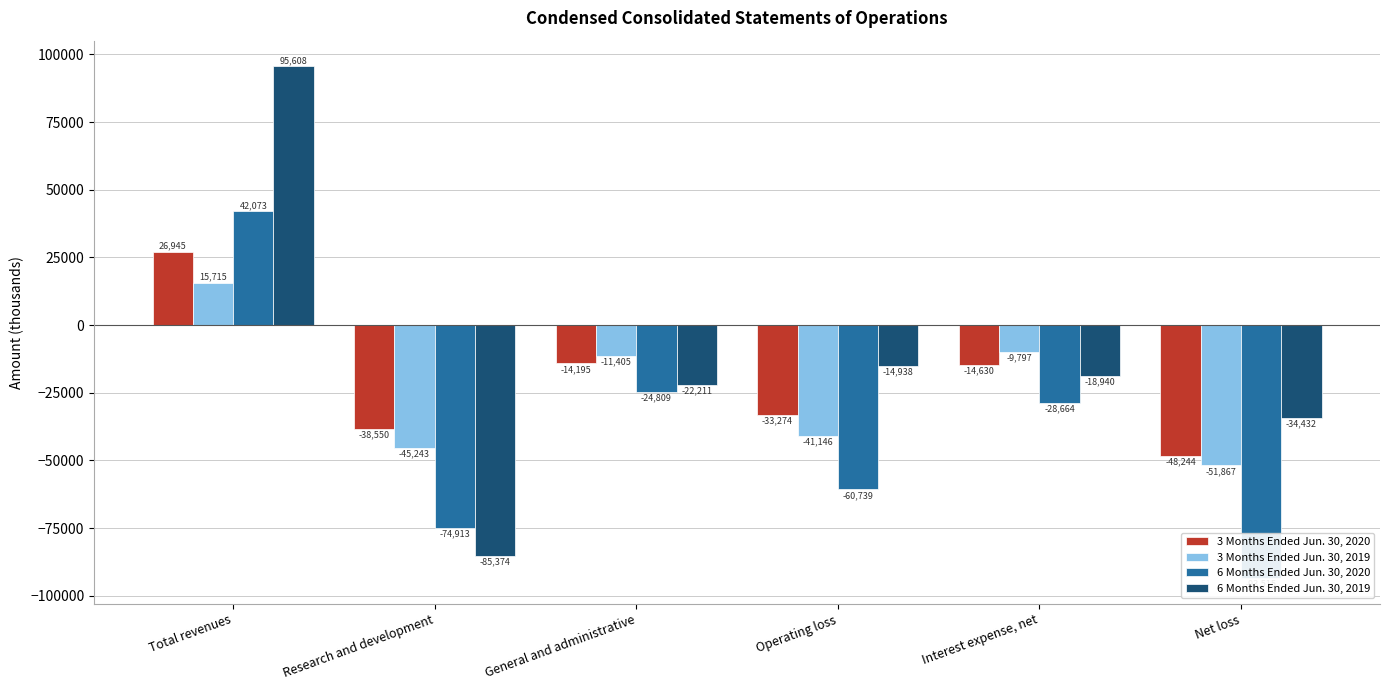

What is the spread (max minus min) of values at Total revenues?

79893